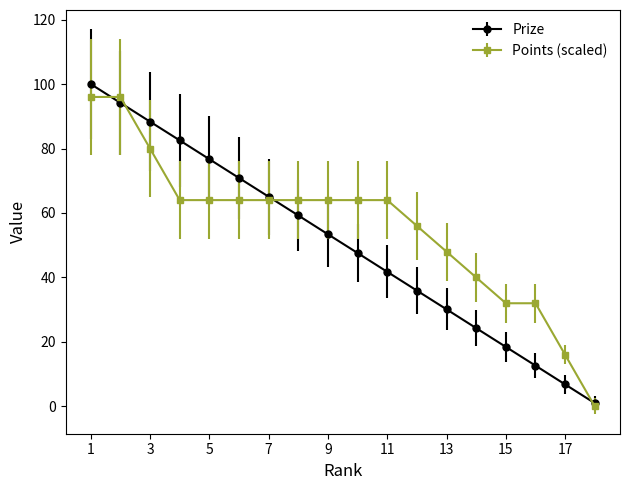

Rank the series by their average value, from highest to lowest.

Points (scaled), Prize